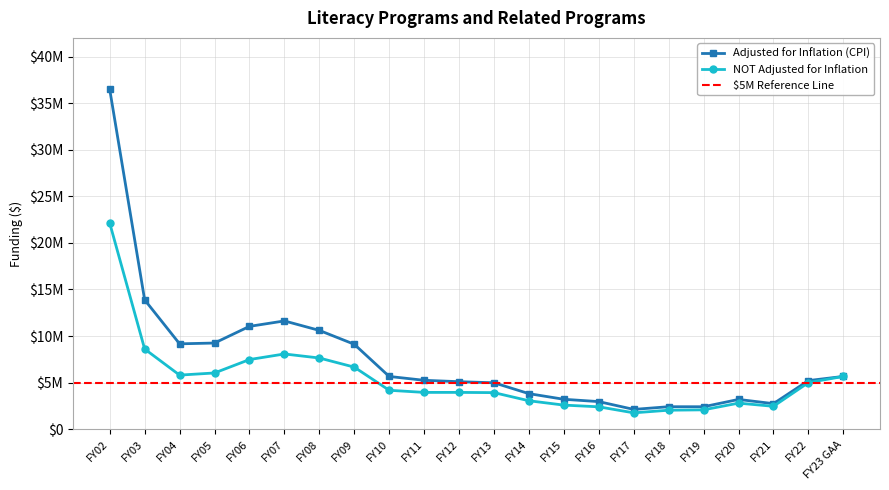

Reading right to left, what are all the values shown in this chart?

Adjusted for Inflation (CPI): 5662582	5215344	2740403	3192172	2408166	2411158	2122529	2959415	3208114	3813000	4980627	5096847	5246532	5659006	9114897	10602783	11619312	11035272	9246592	9161359	13881640	36468473
NOT Adjusted for Inflation: 5662582	4999073	2454731	2795419	2076045	2036407	1753333	2400000	2584516	3050000	3922940	3947940	3947940	4175489	6659863	7640000	8072990	7472989	6033777	5803782	8604317	22117171